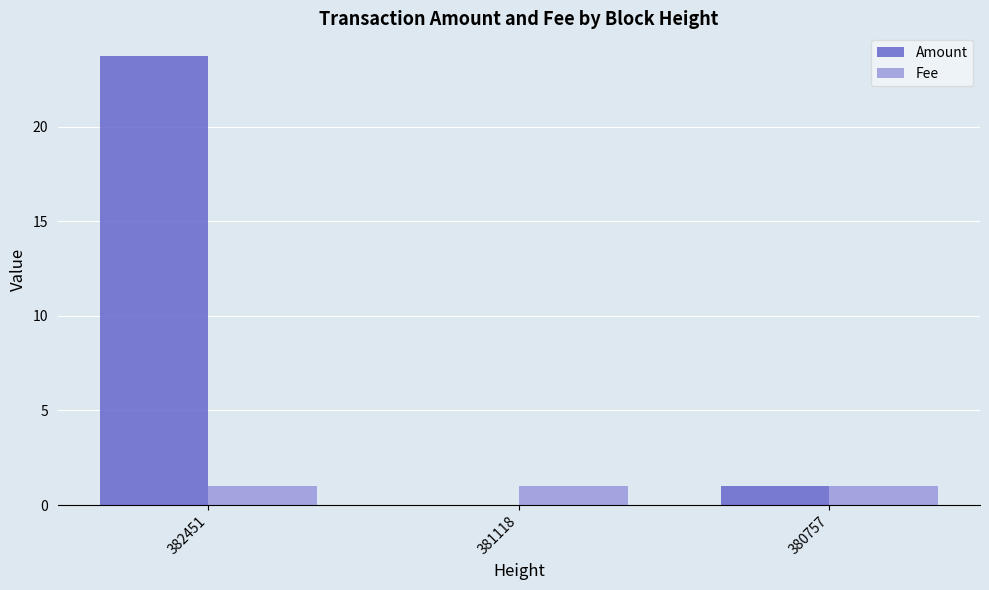

At which category is the sum across all series the highest?

382451